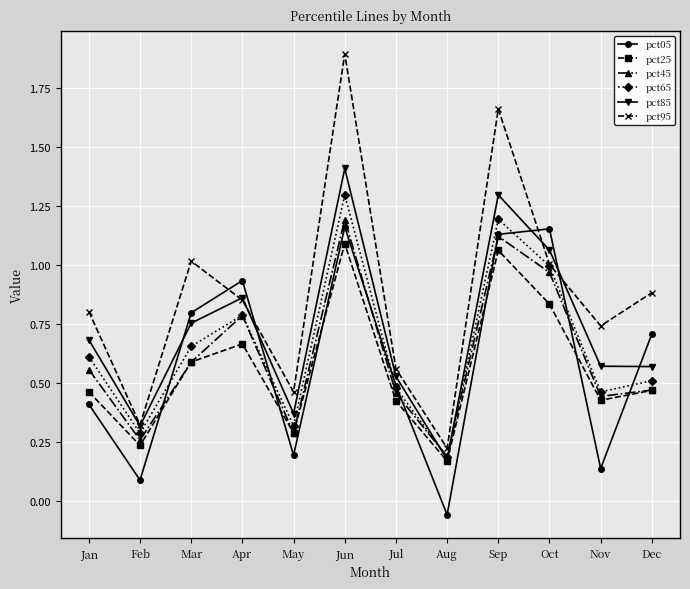

Where is the first local maximum for pct95?

Mar